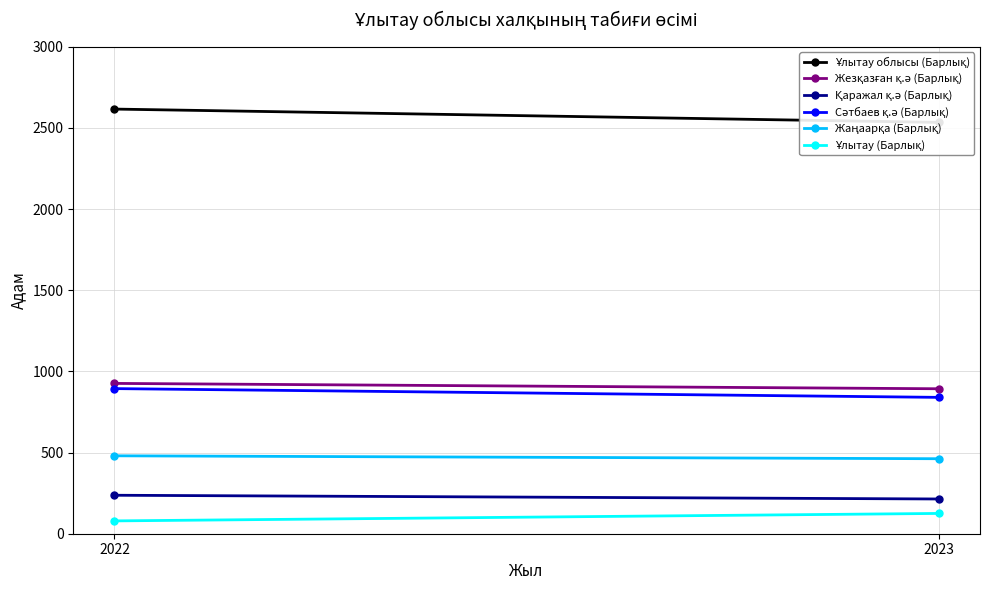

The Жезқазған қ.ә (Барлық) series shows 1381 at 2023. True or false?

False